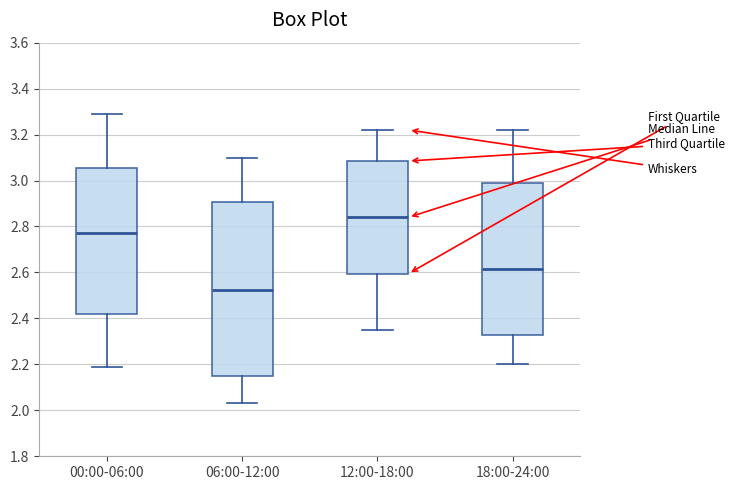

Reading left to right, read every box against the y-axis: the position of its median line, the range the box covers, and the ends of its whiskers. The values are not printed on the chart, so give them approximately, as read against the axis.

00:00-06:00: median 2.78, box 2.42 to 3.06, whiskers 2.20 to 3.30
06:00-12:00: median 2.52, box 2.14 to 2.90, whiskers 2.04 to 3.10
12:00-18:00: median 2.84, box 2.60 to 3.08, whiskers 2.36 to 3.22
18:00-24:00: median 2.62, box 2.32 to 3.00, whiskers 2.20 to 3.22